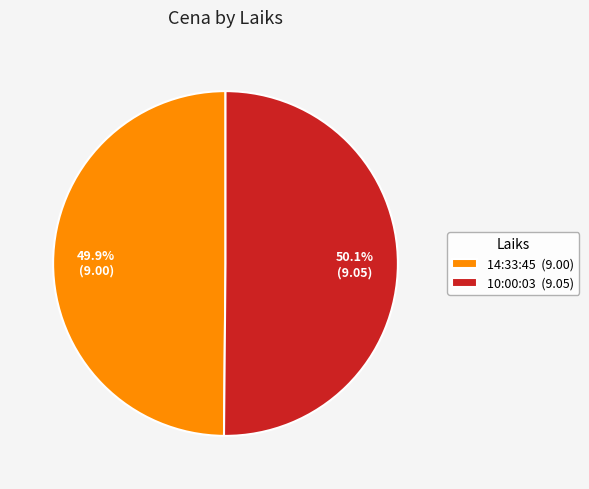

What percentage is the 10:00:03 slice, to the nearest percent?

50%